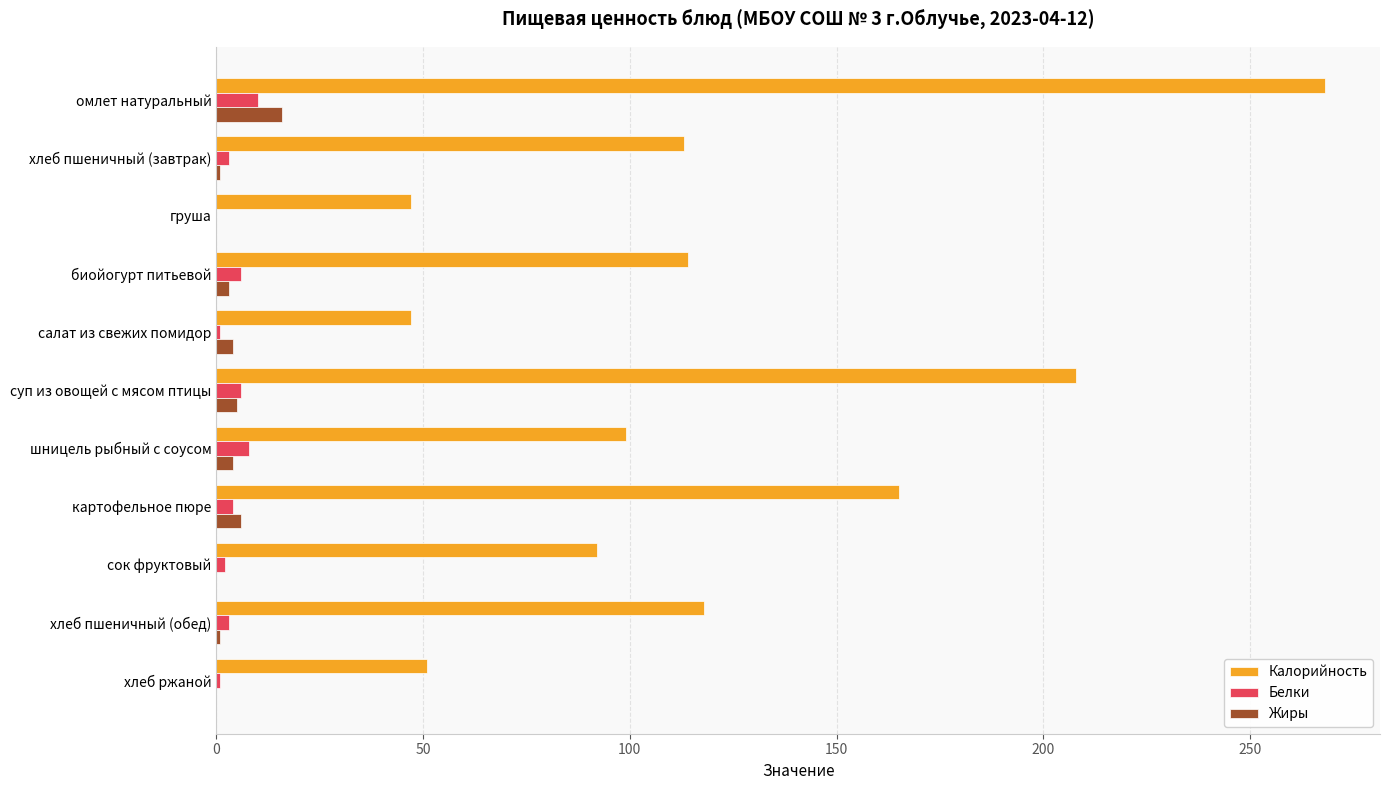

Count the number of data series in this chart.

3